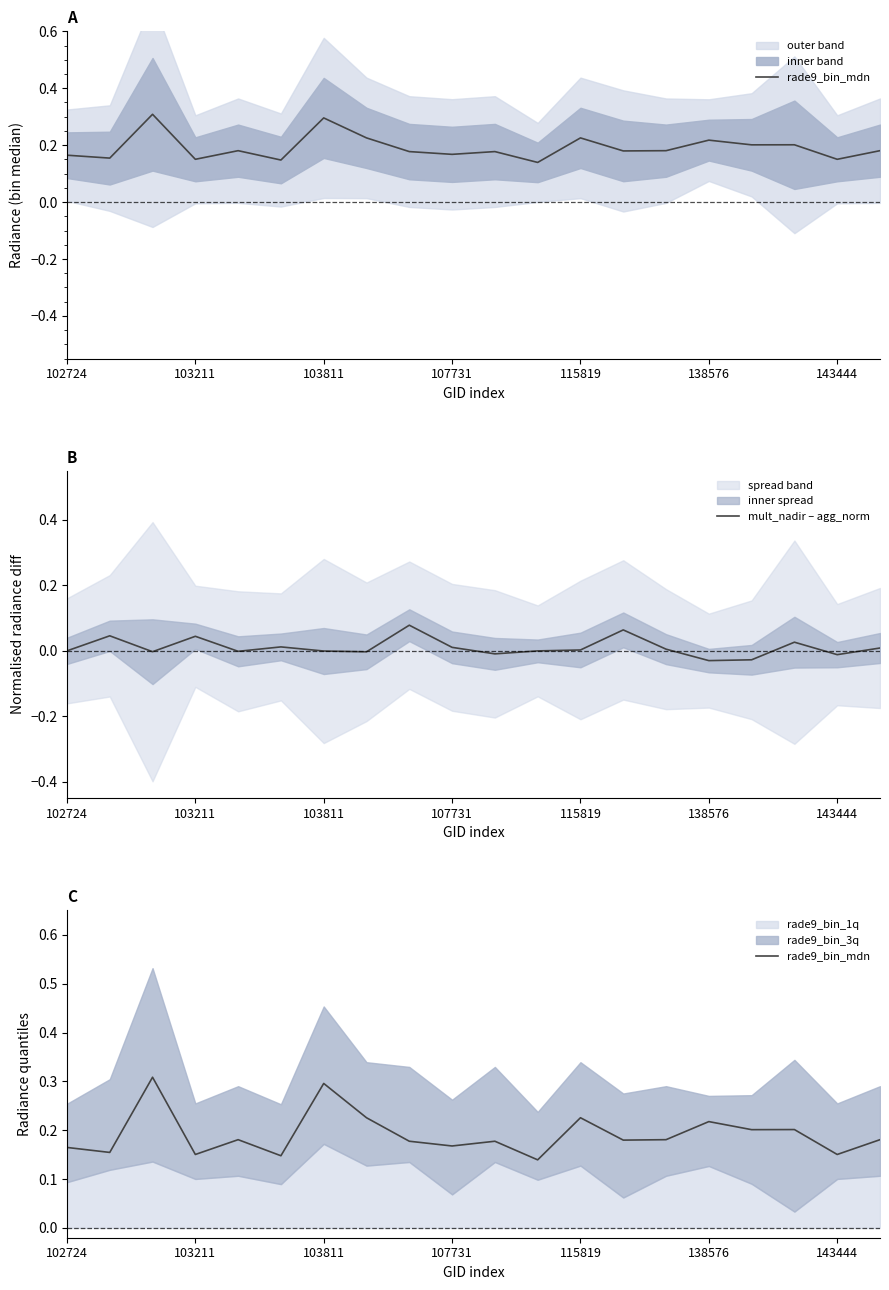

At which category is the sum across all series the highest?

103811